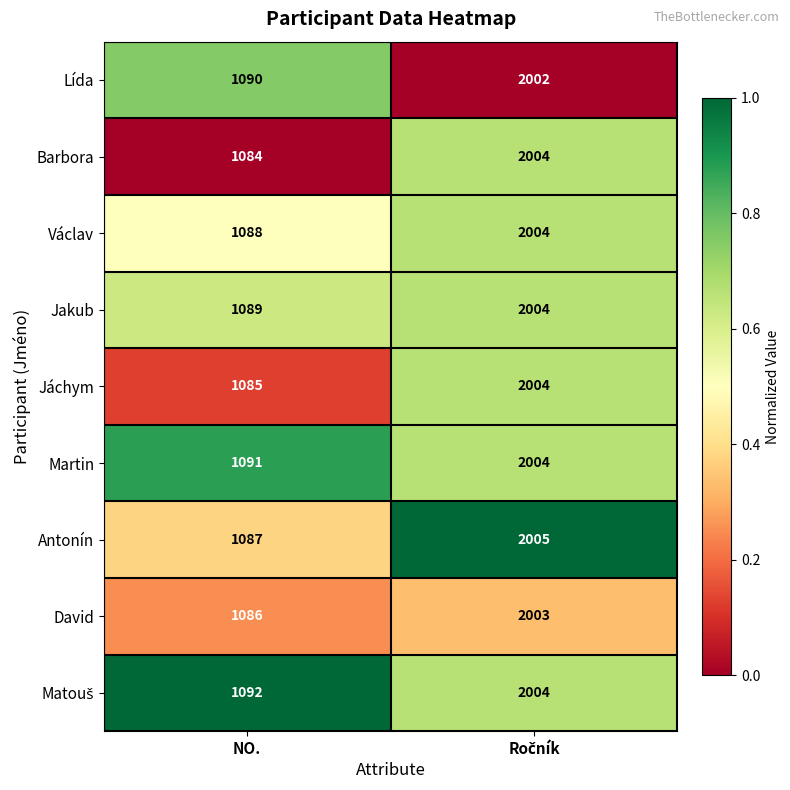

Which series has the largest range (max minus min)?

Barbora